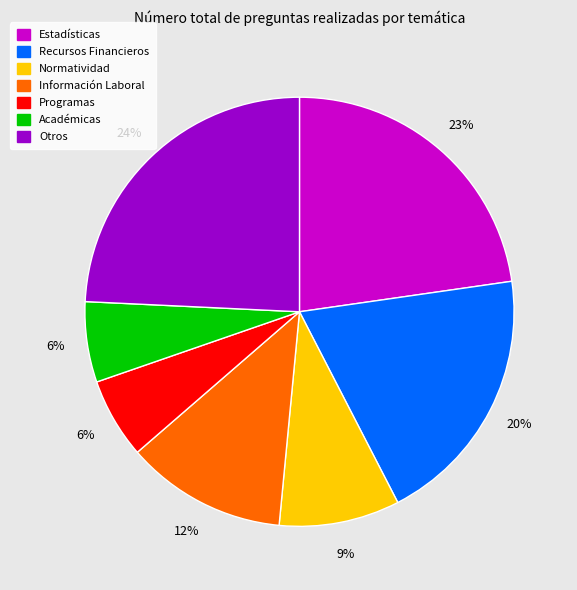

What is the largest slice in the pie chart?

Otros